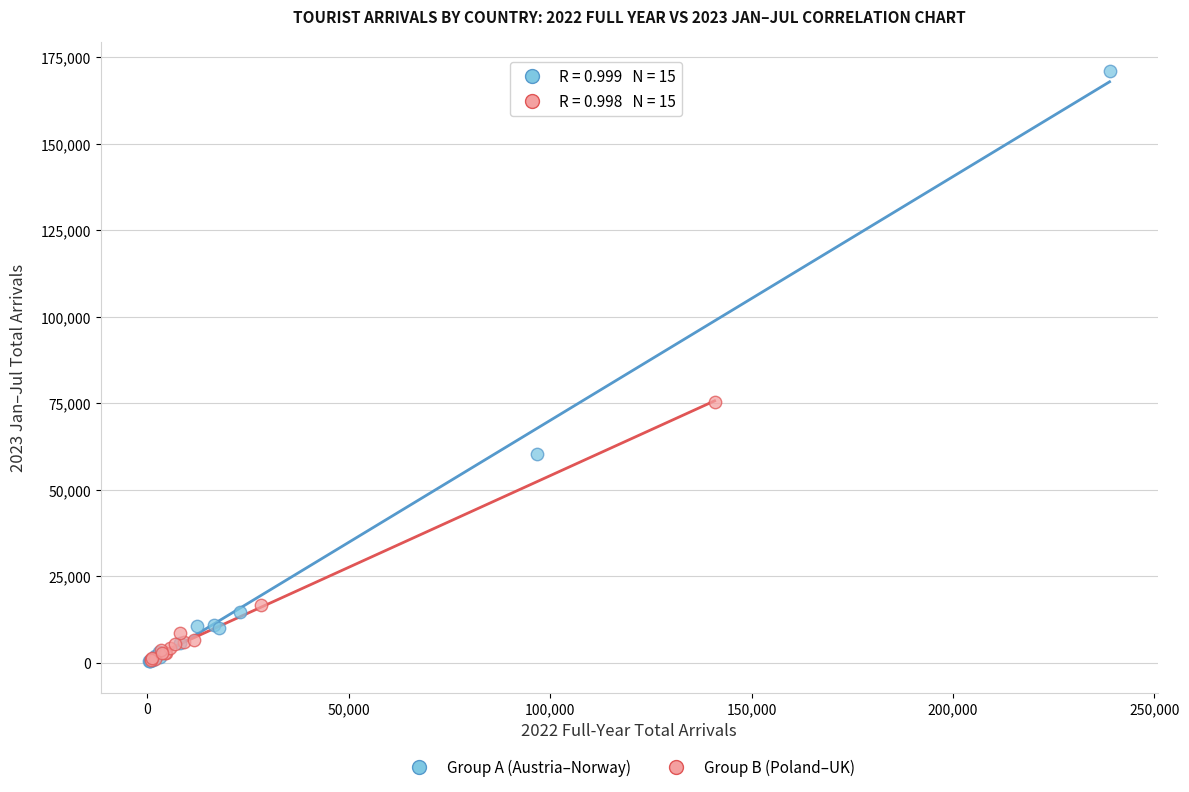

What are all the series names shown in the legend?

Group A (Austria–Norway), Group B (Poland–UK)